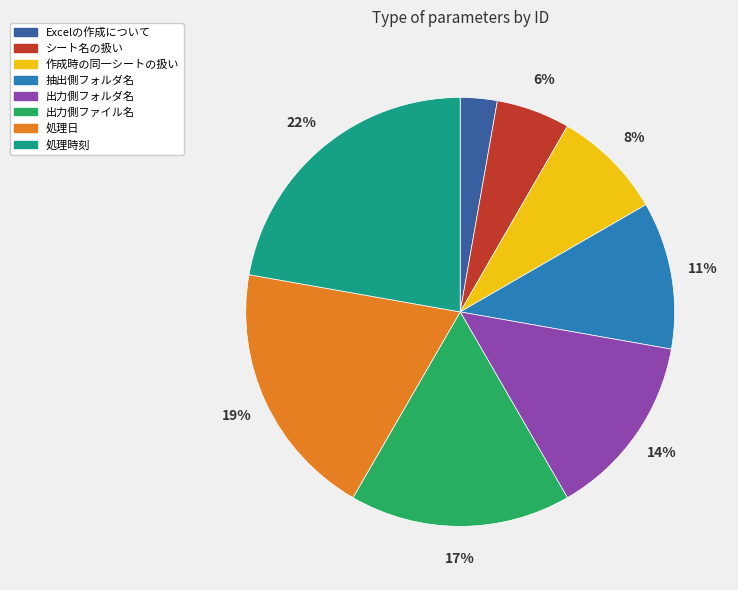

What percentage is the 作成時の同一シートの扱い slice, to the nearest percent?

8%